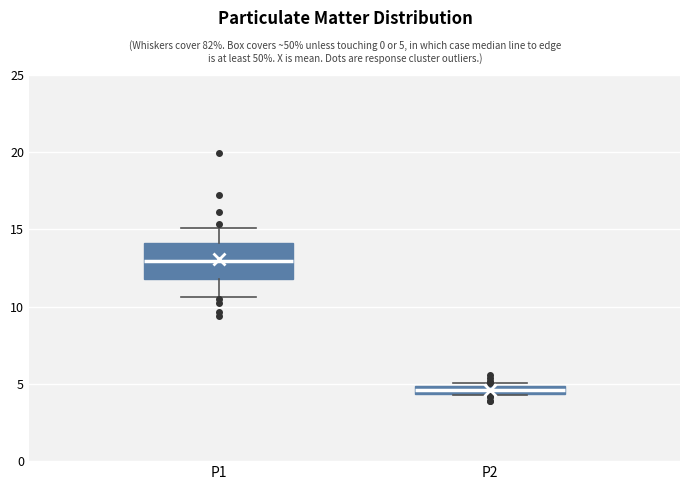

Which box is the tallest, from its lower edge to its upper edge?

P1